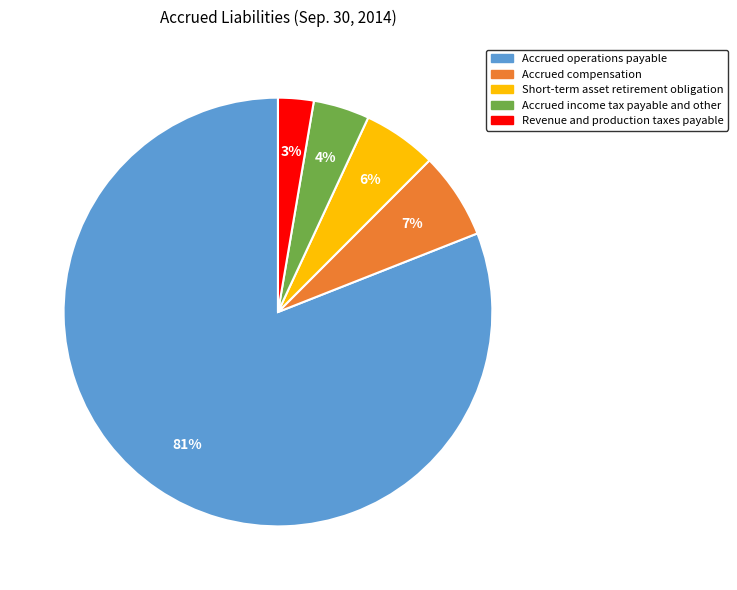

Count the number of slices in the pie.

5